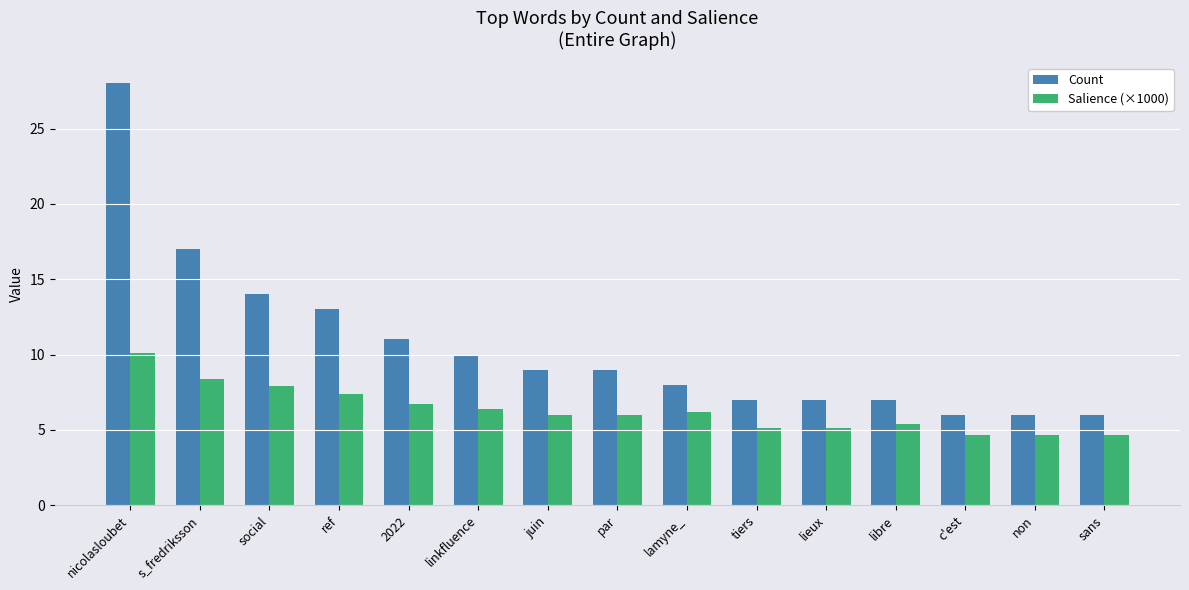

How many data points does each series have?

15